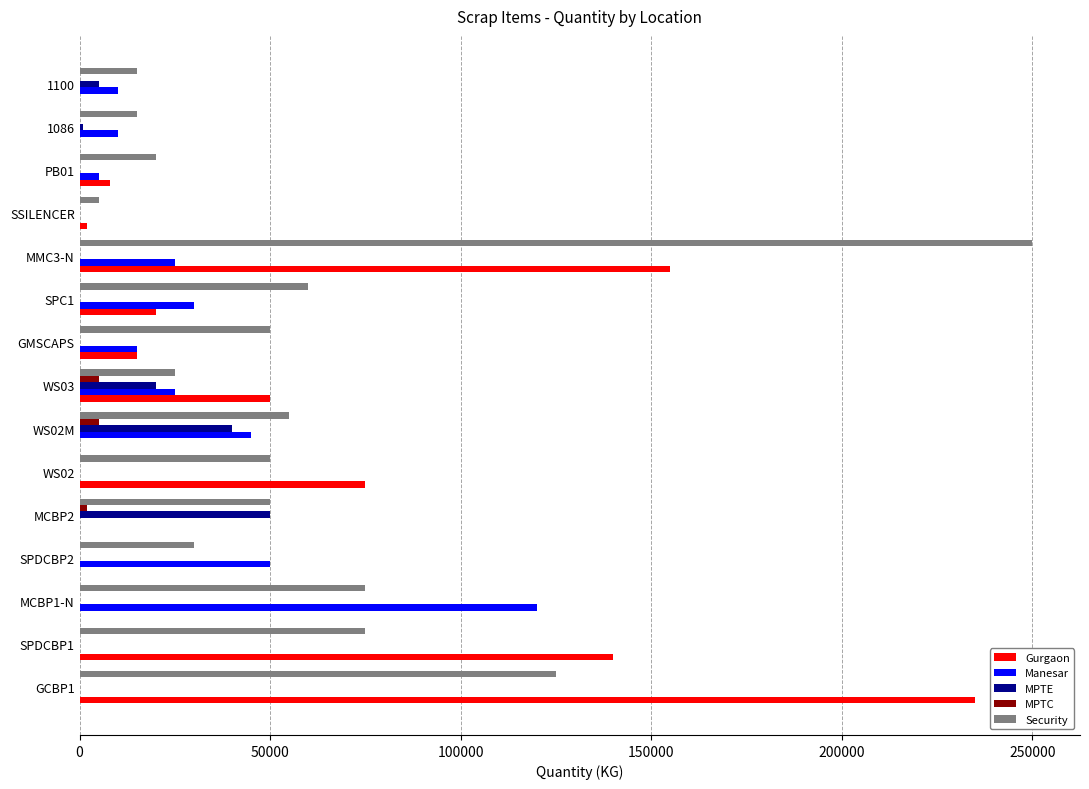

At which category is the sum across all series the highest?

MMC3-N